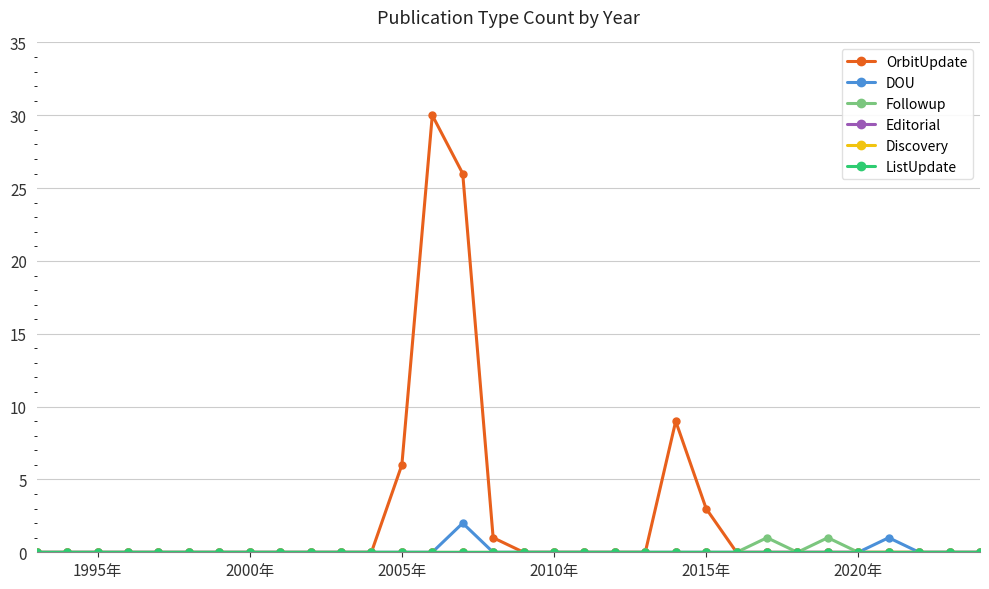

Which series has the largest range (max minus min)?

OrbitUpdate